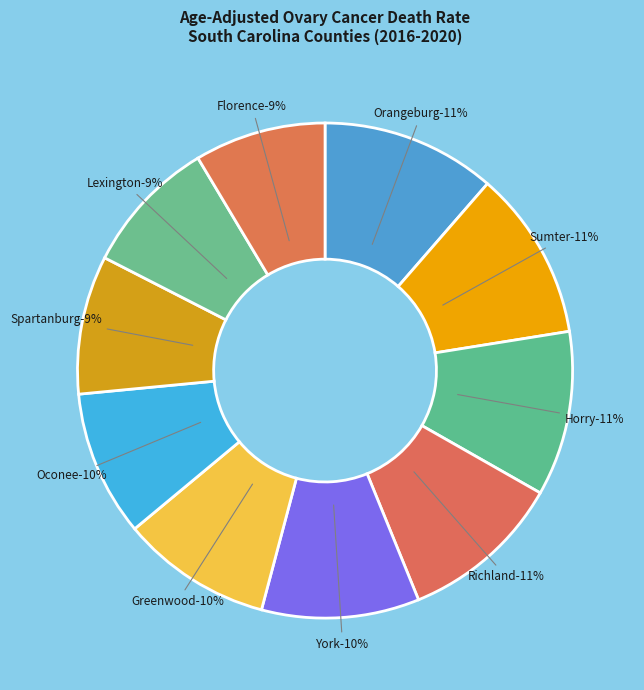

To the nearest percent, what is the difference between the Lexington County and Horry County slice percentages?

2%